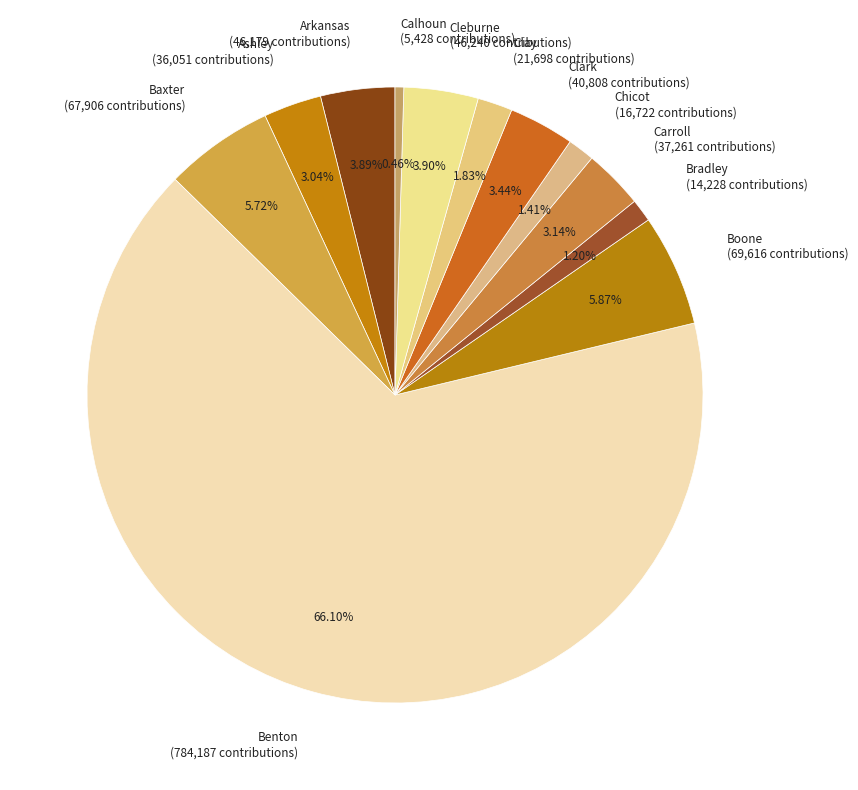

Which slice is the smallest?

Calhoun